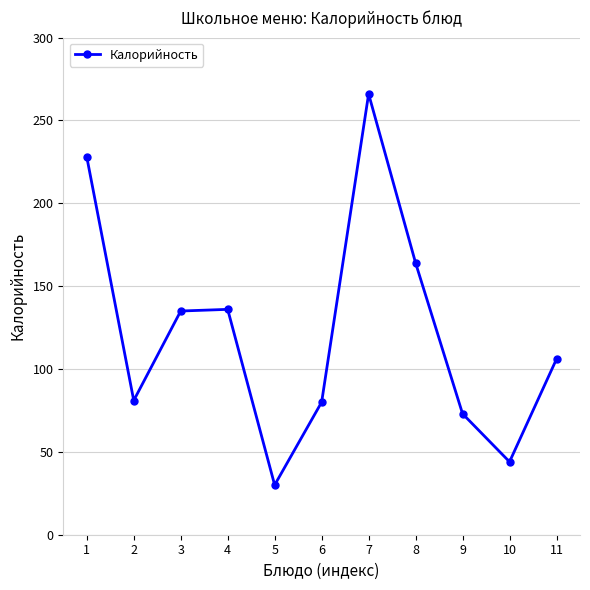

What is the value of the 4th point from the left?

136